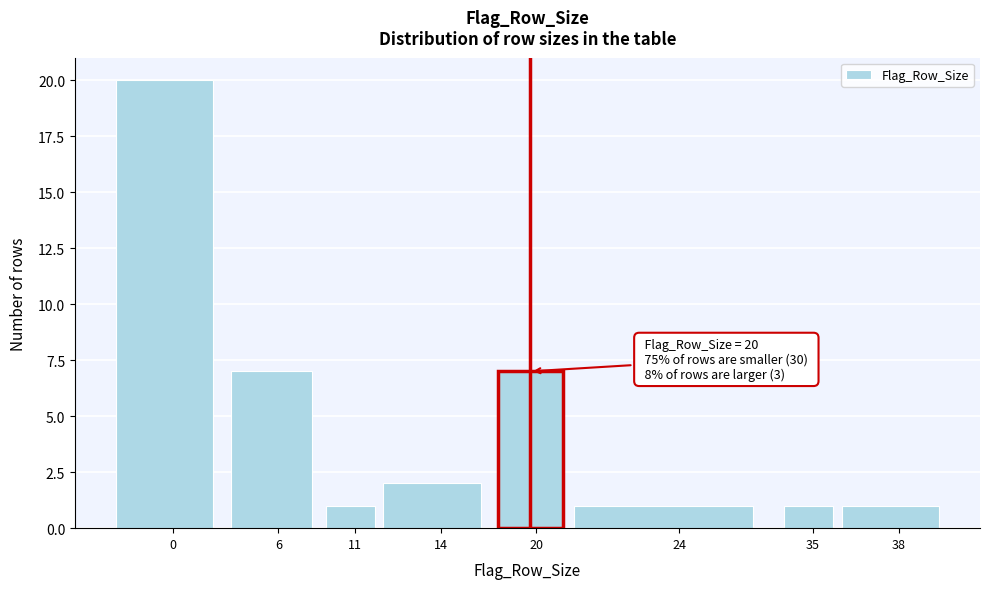

Reading left to right, extract all data points from this chart.

20	7	1	2	7	1	1	1